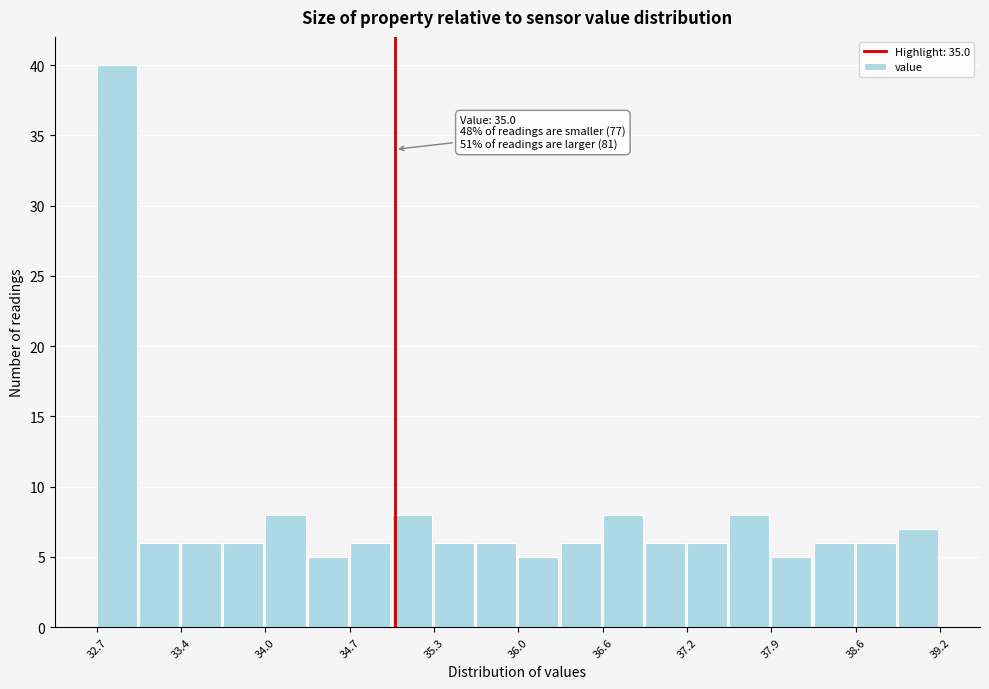

Around what value on the x-axis is the tallest bar? Give the approximate position of its centre, as read against the axis.

32.9